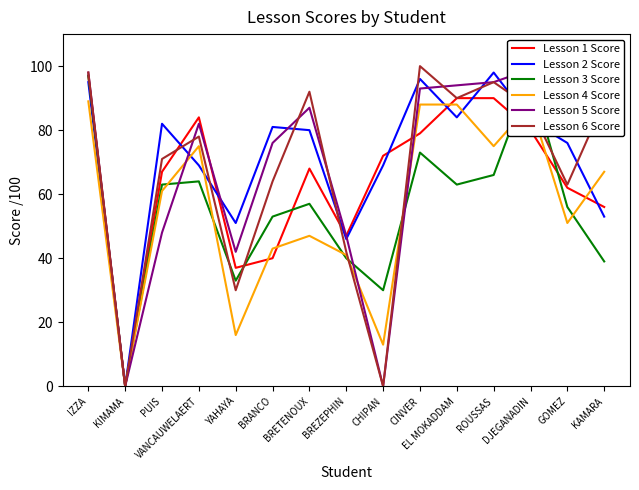

What is the average value of the Lesson 6 Score series?

67